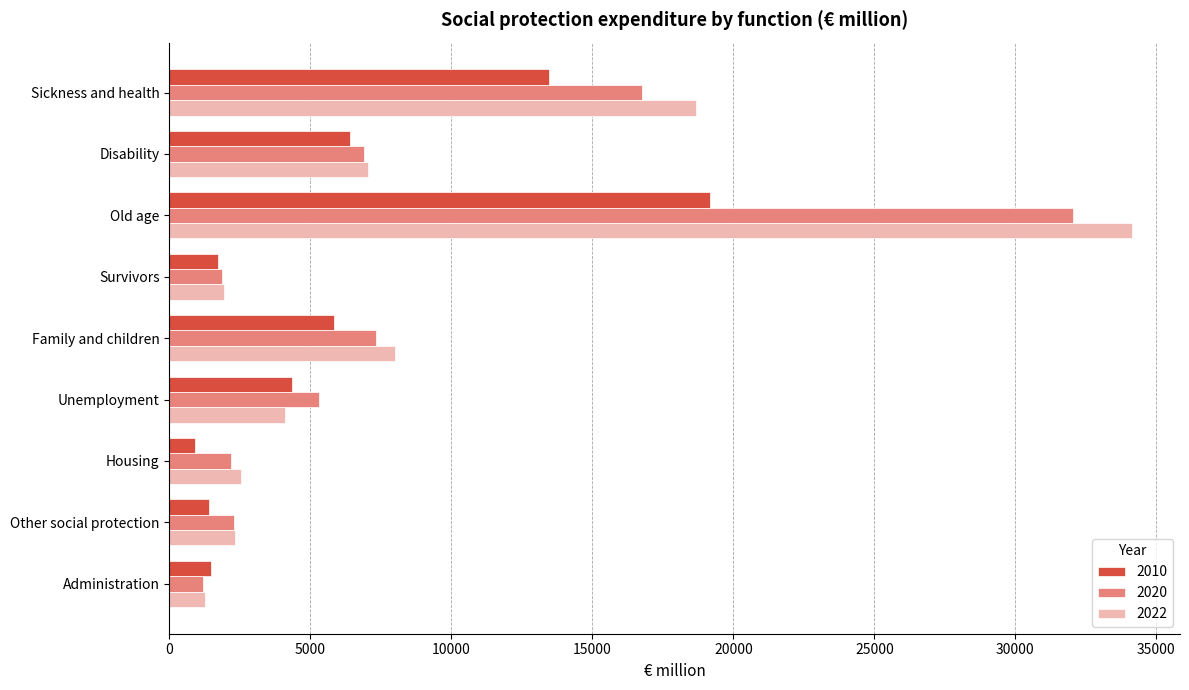

Which category has the lowest value in the 2010 series?

Housing